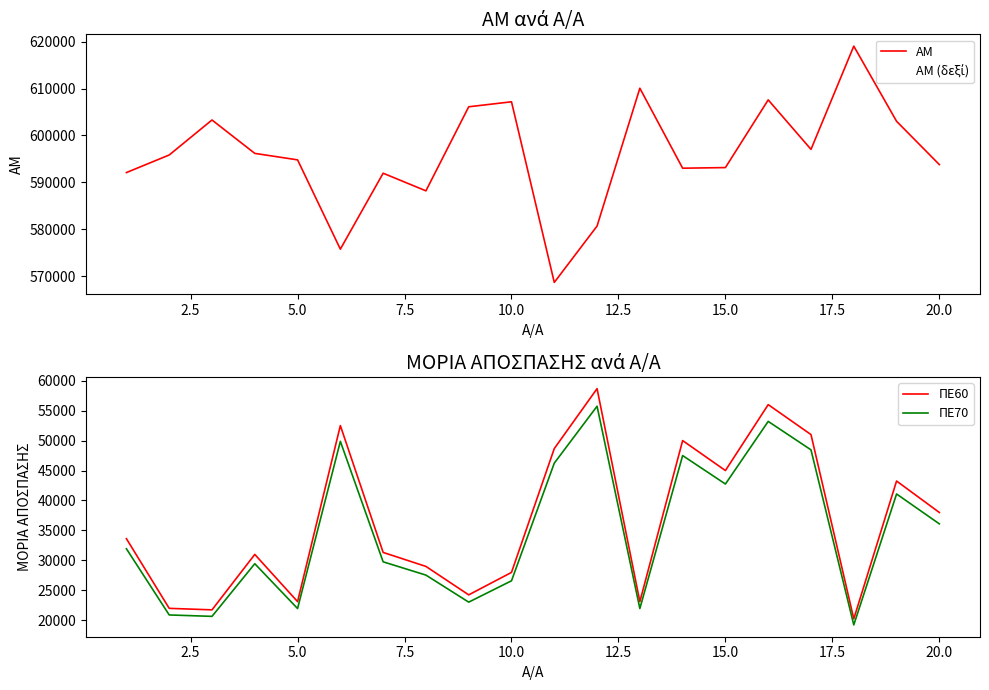

What is the lowest value of the ΠΕ70 series?

19237.5